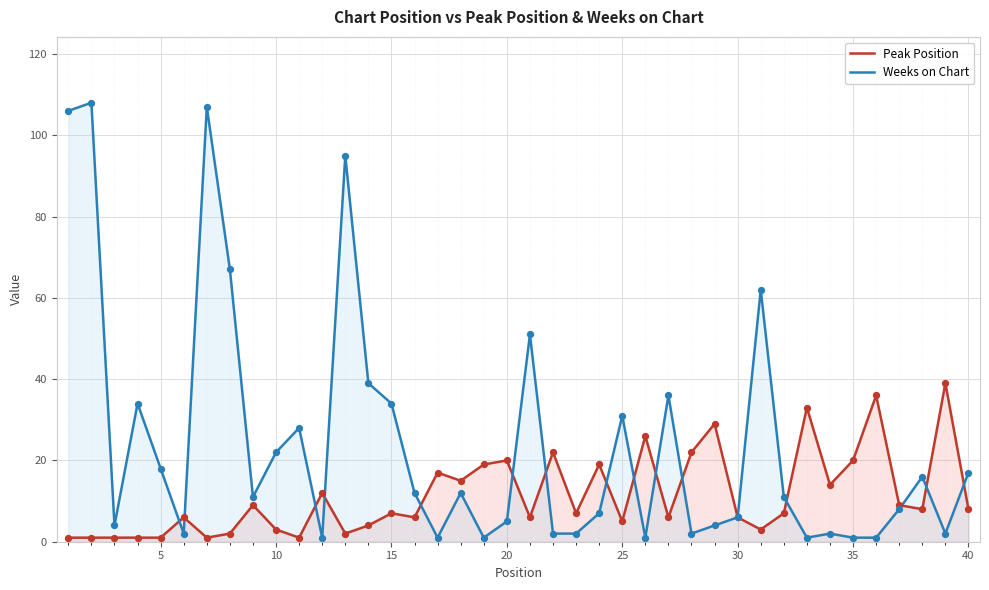

Which series has the largest total across all categories?

Weeks on Chart